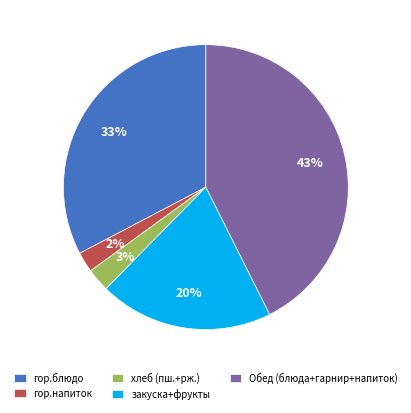

How many segments does this pie chart have?

5